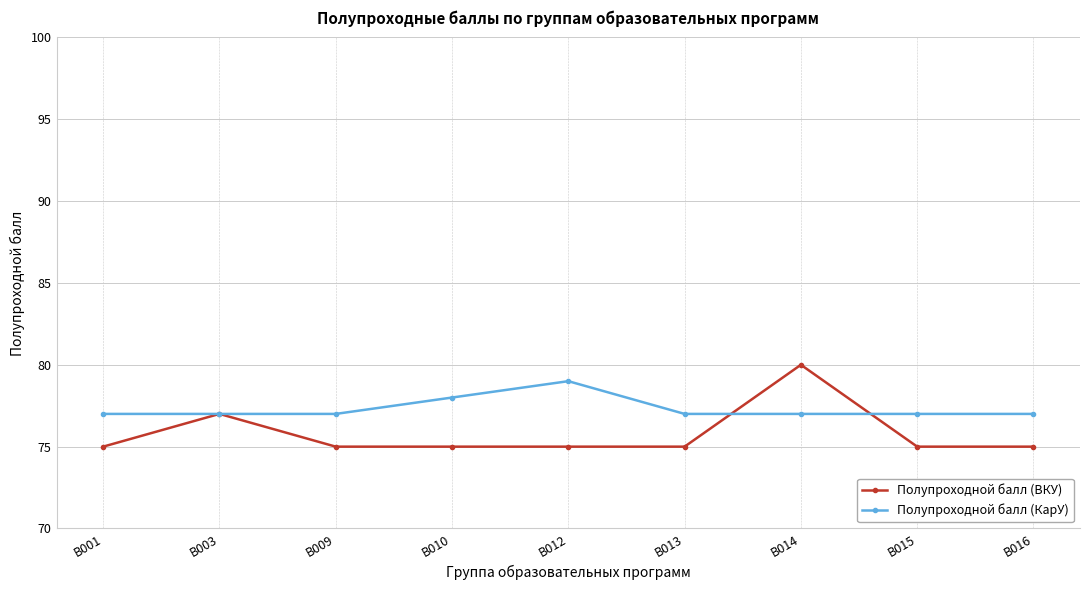

What is the maximum value for Полупроходной балл (КарУ)?

79